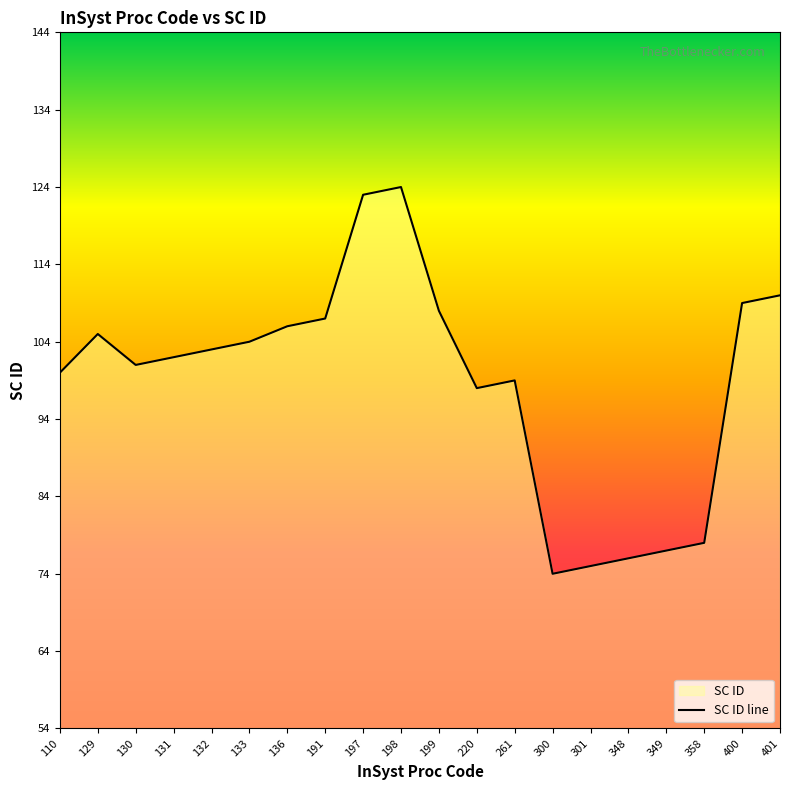

What is the ratio of the value at 300 to the value at 261?

0.7